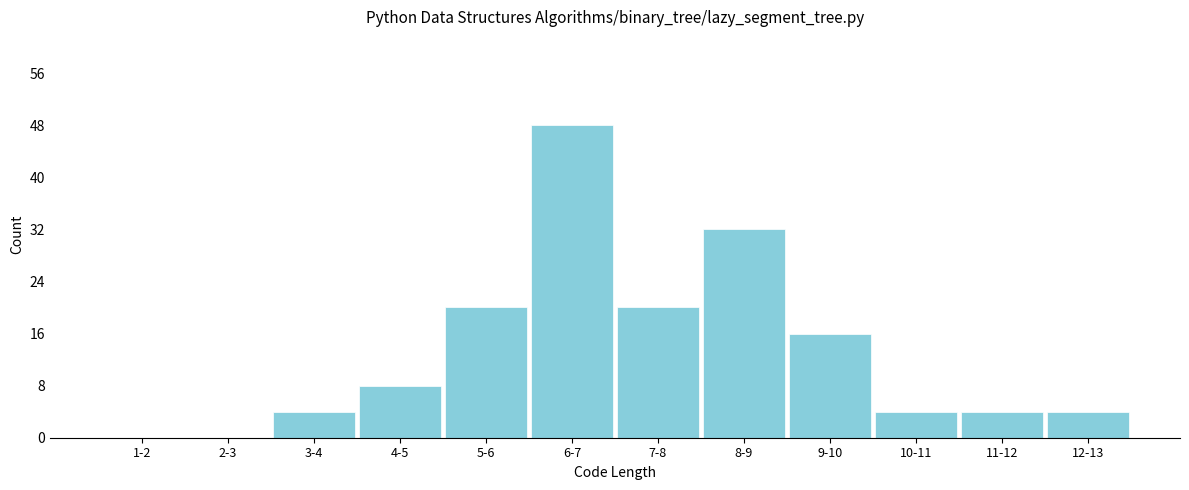

Reading left to right, list all the values displayed in this chart.

1-2=0	2-3=0	3-4=4	4-5=8	5-6=20	6-7=48	7-8=20	8-9=32	9-10=16	10-11=4	11-12=4	12-13=4